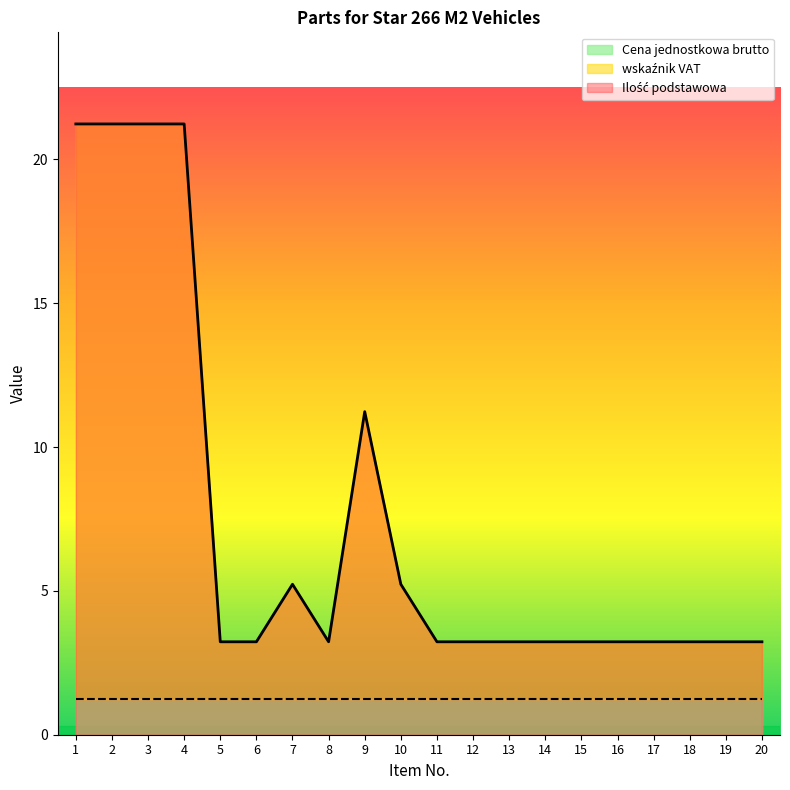

True or false: Ilość podstawowa and wskaźnik VAT cross at least once.

False